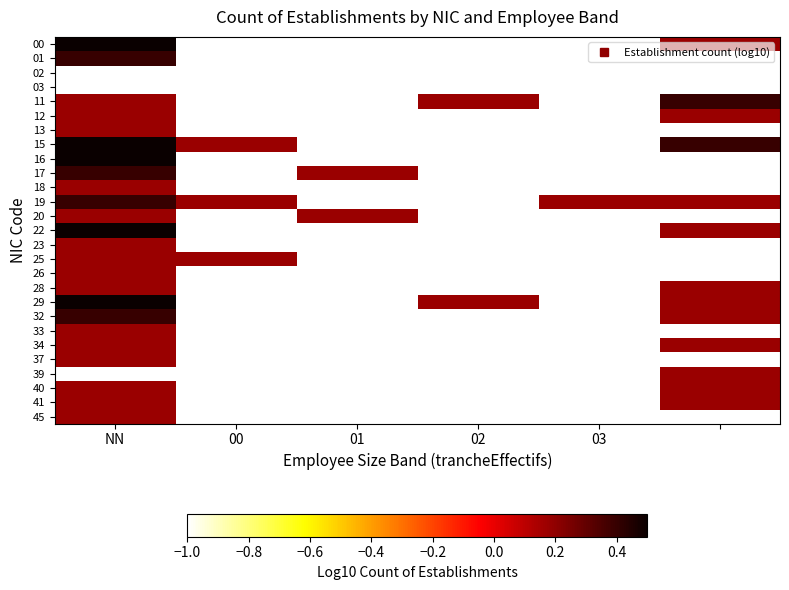

Which has a higher value, 01 or 03?

03